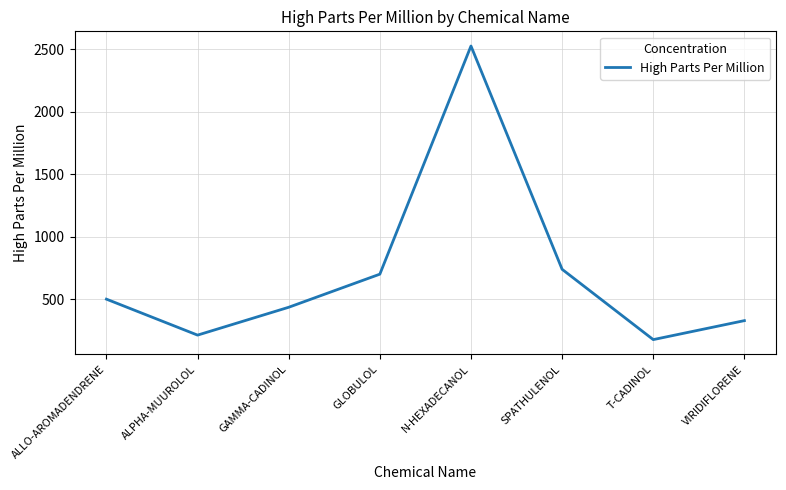

Reading left to right, extract all data points from this chart.

500	212	435	700	2527	739	176	328